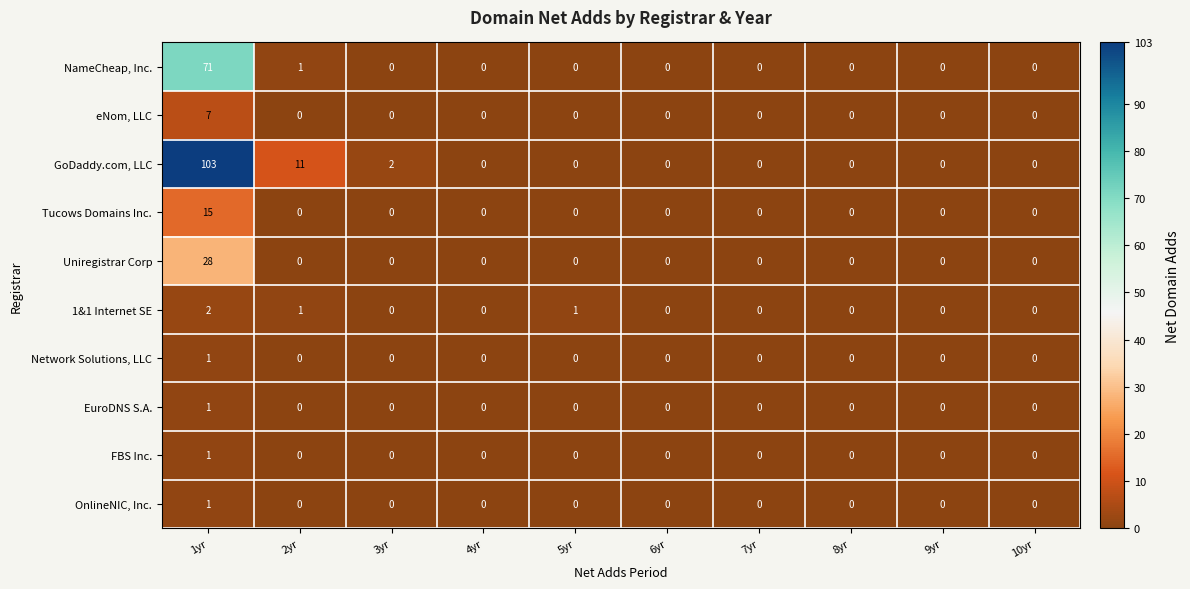

Between 3yr and 6yr, which series saw the biggest shift?

GoDaddy.com, LLC